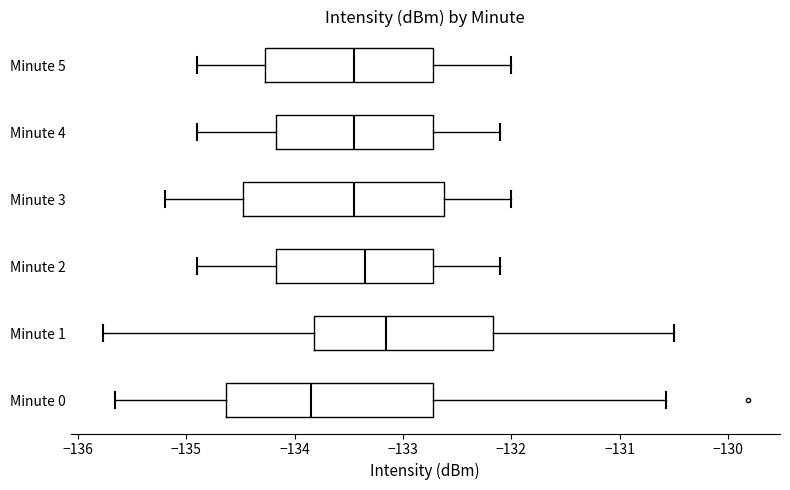

Which box has the furthest to the right median line?

Minute 1